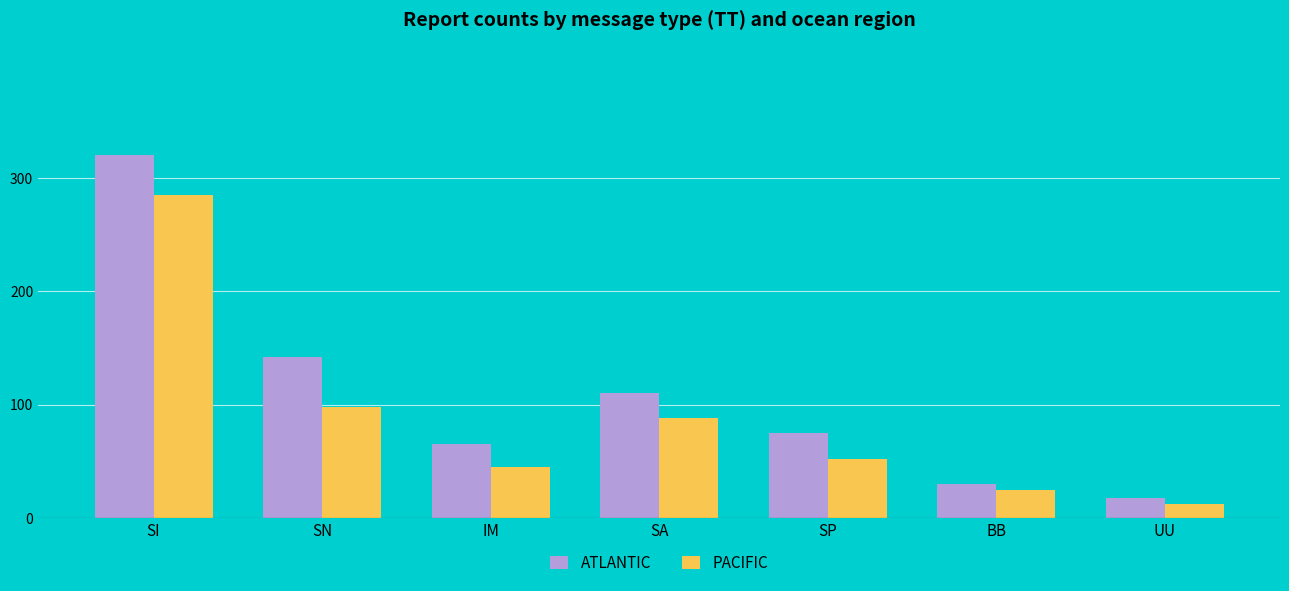

How many data points in PACIFIC are less than 52?

3